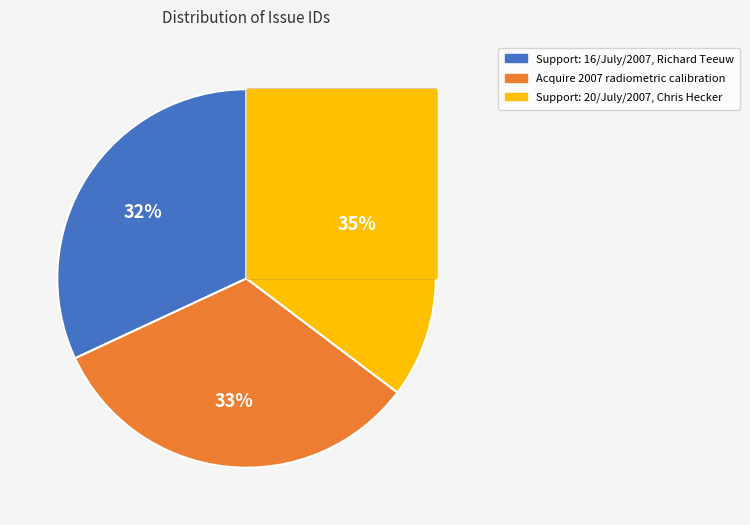

Rank the categories by value from highest to lowest.

Support: 20/July/2007, Chris Hecker, Acquire 2007 radiometric calibration, Support: 16/July/2007, Richard Teeuw